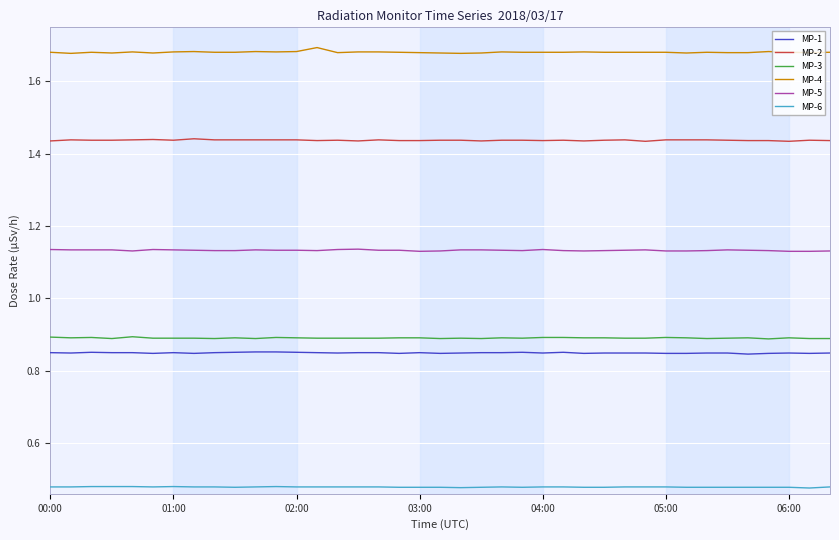

True or false: MP-2 and MP-5 intersect in this chart.

False